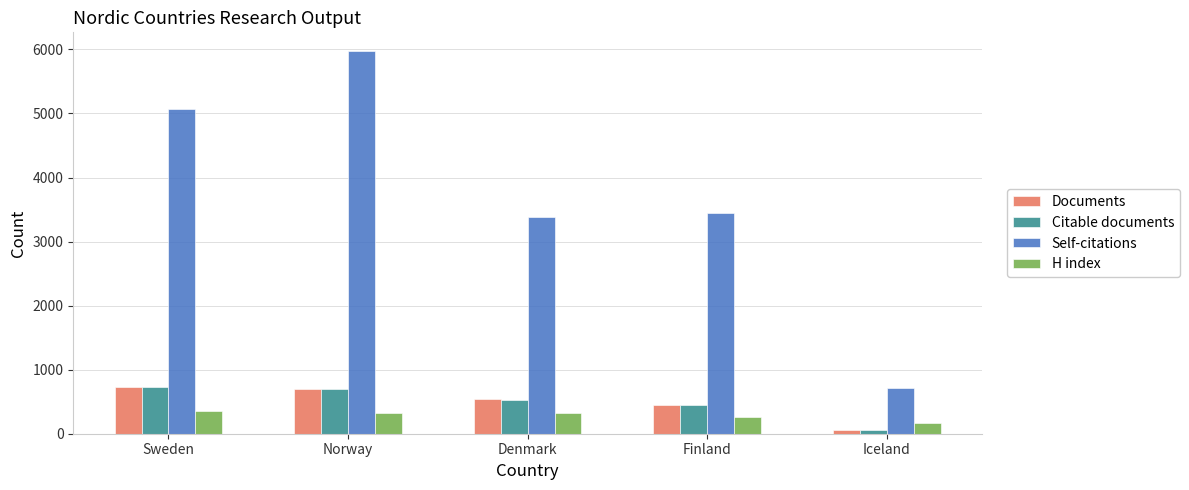

How many bars are there in total?

20